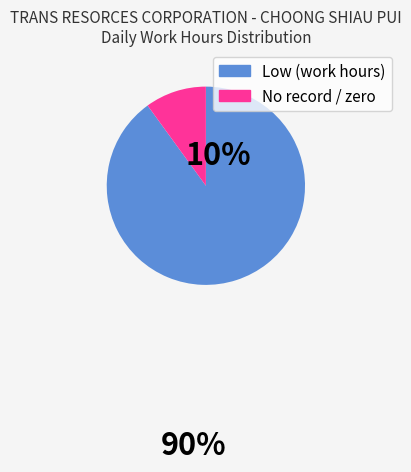

Is there a majority slice in this chart?

Yes